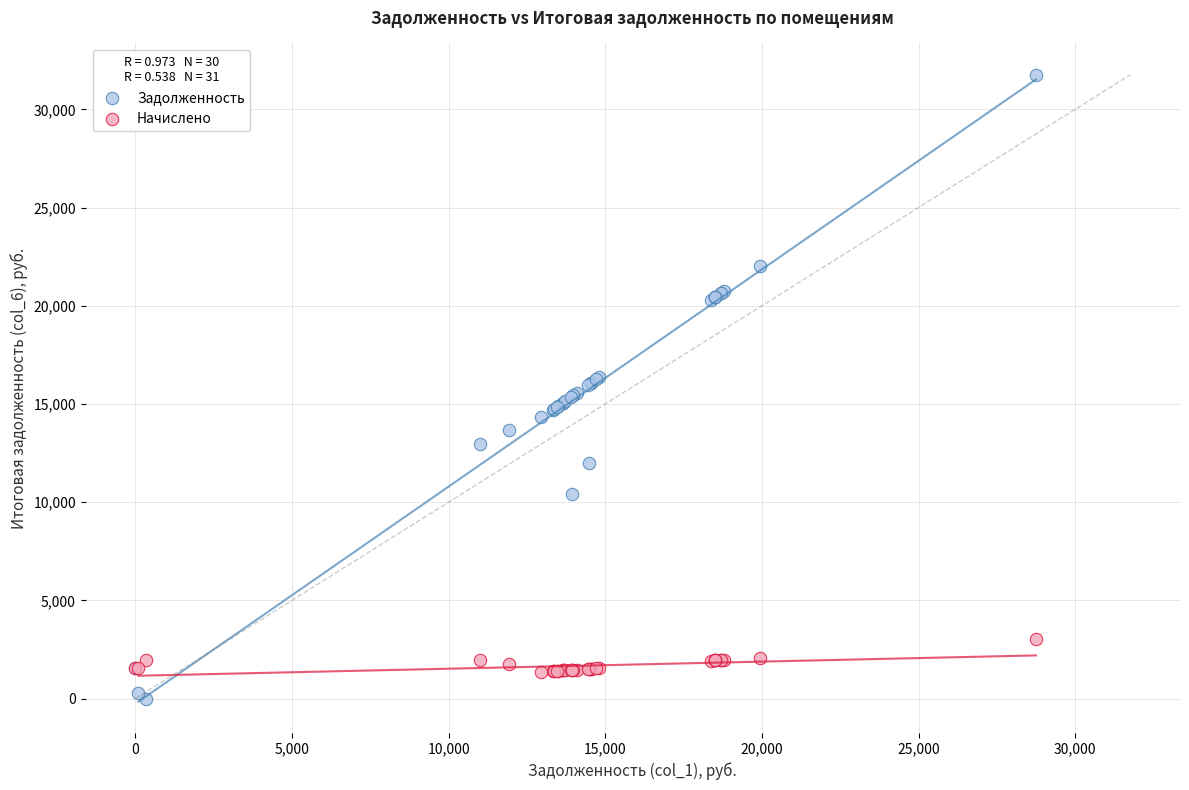

Which series reaches the maximum Y coordinate?

Задолженность